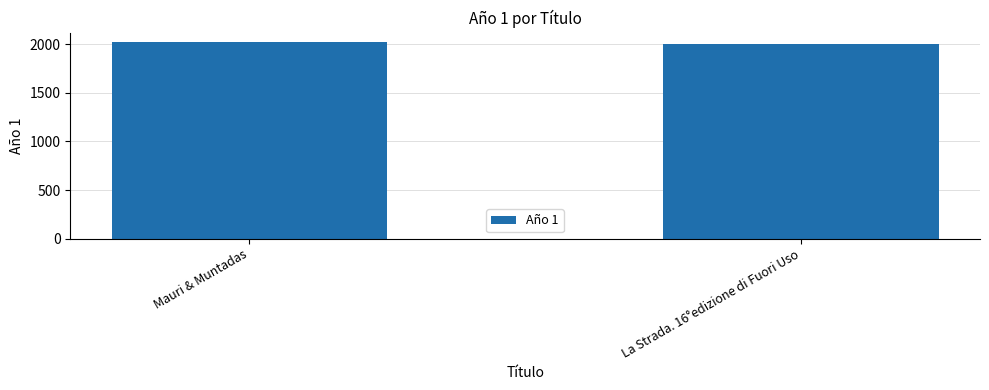

Approximately how many times larger is the value at Mauri & Muntadas compared to La Strada. 16°edizione di Fuori Uso?

1.0